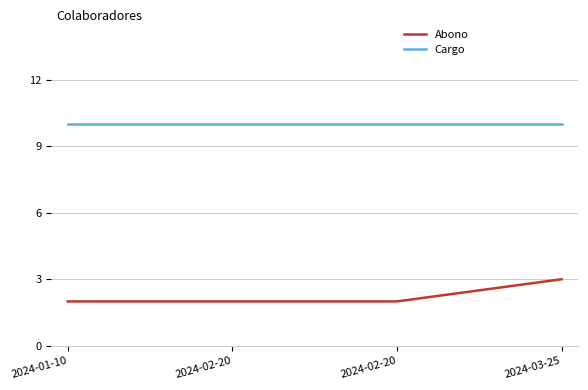

How many lines are shown in the chart?

2